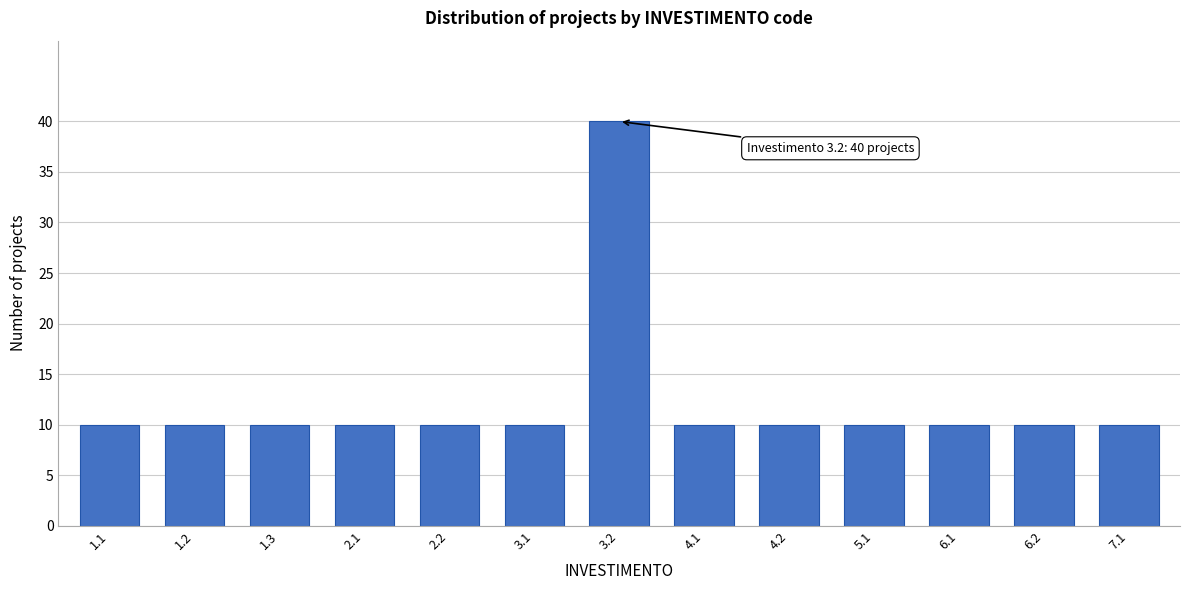

Reading left to right, list all the values displayed in this chart.

10	10	10	10	10	10	40	10	10	10	10	10	10